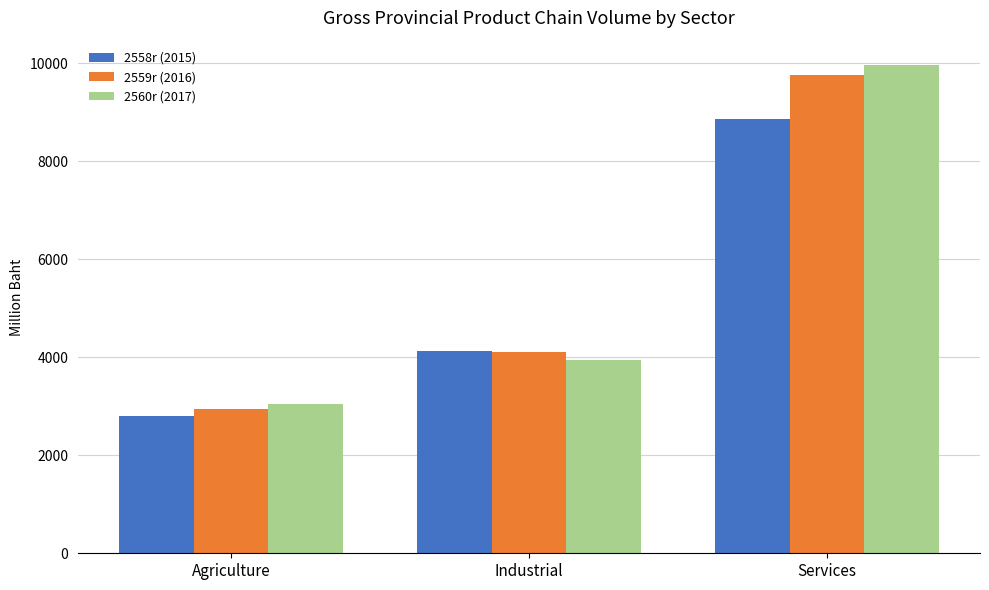

Where is 2560r (2017) nearest to the value 6512?

Industrial